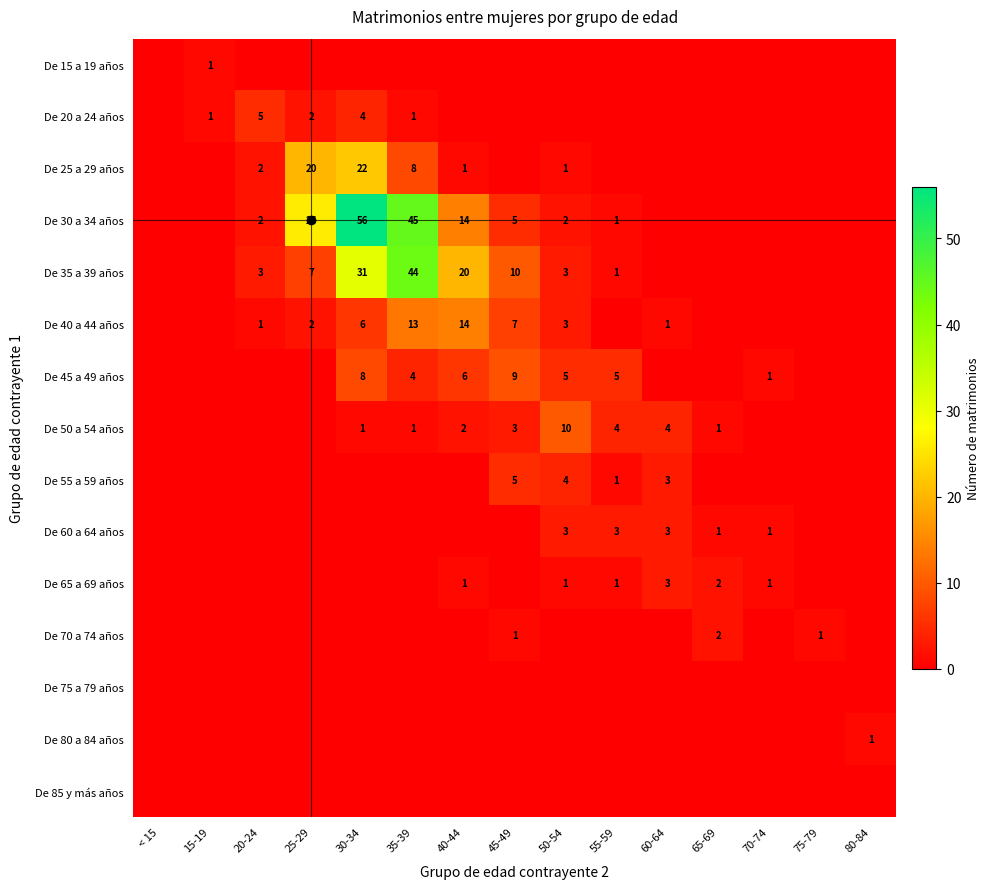

At how many categories does at least one series exceed 8?

6